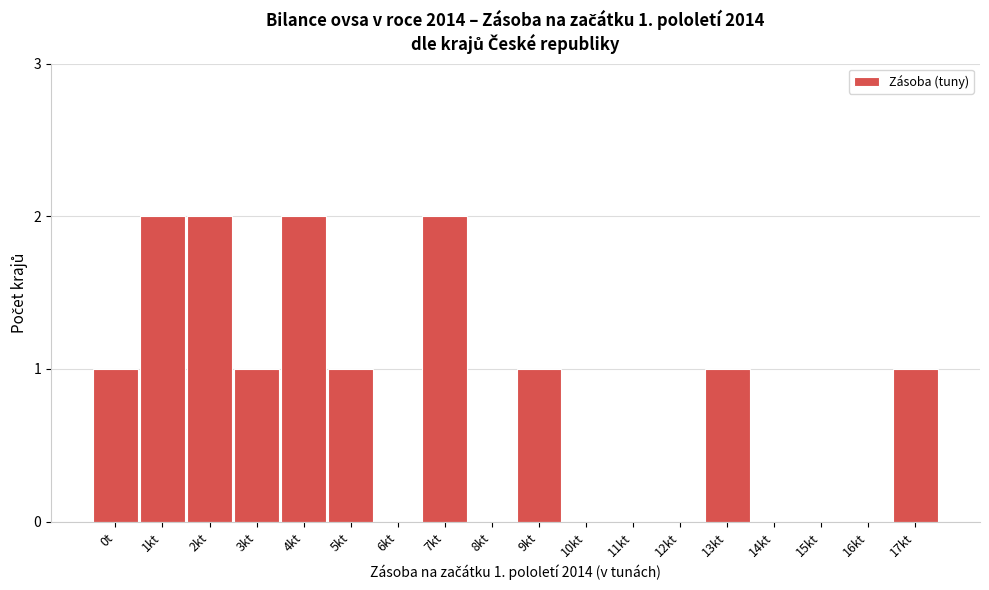

Reading left to right, transcribe all the data shown in this chart.

0t=1	1kt=2	2kt=2	3kt=1	4kt=2	5kt=1	6kt=0	7kt=2	8kt=0	9kt=1	10kt=0	11kt=0	12kt=0	13kt=1	14kt=0	15kt=0	16kt=0	17kt=1